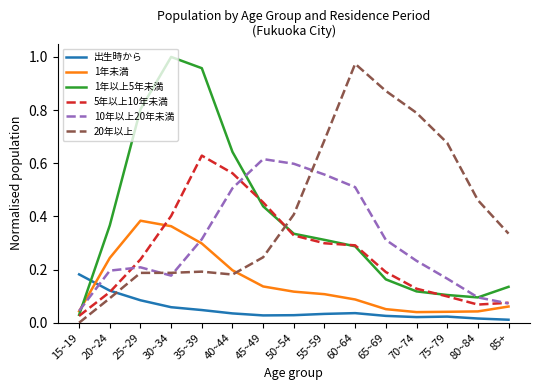

How many lines are shown in the chart?

6